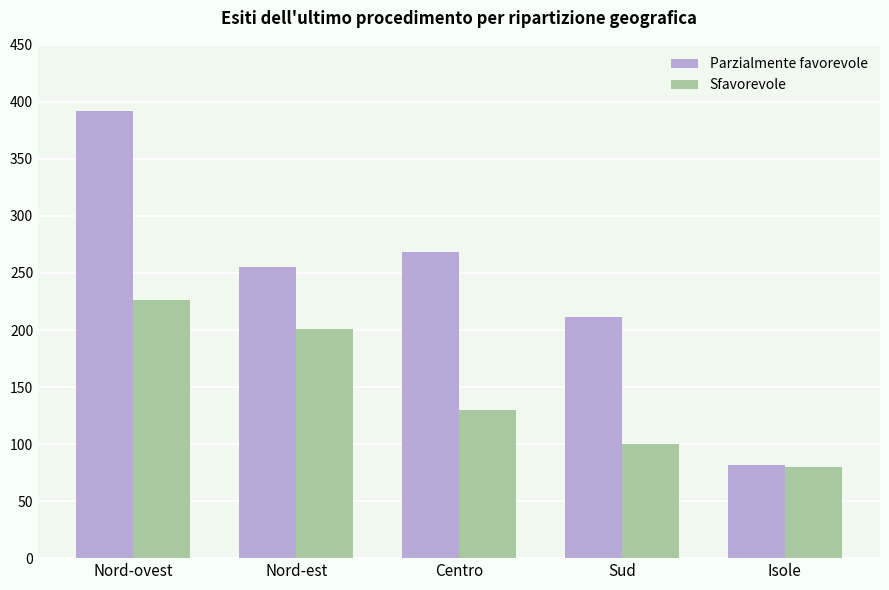

Which series has the largest total across all categories?

Parzialmente favorevole